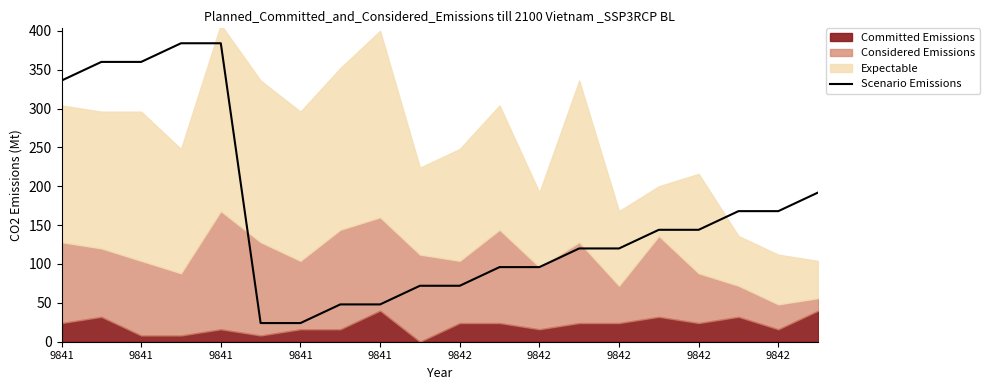

What is the value of the 20th point from the left?

192